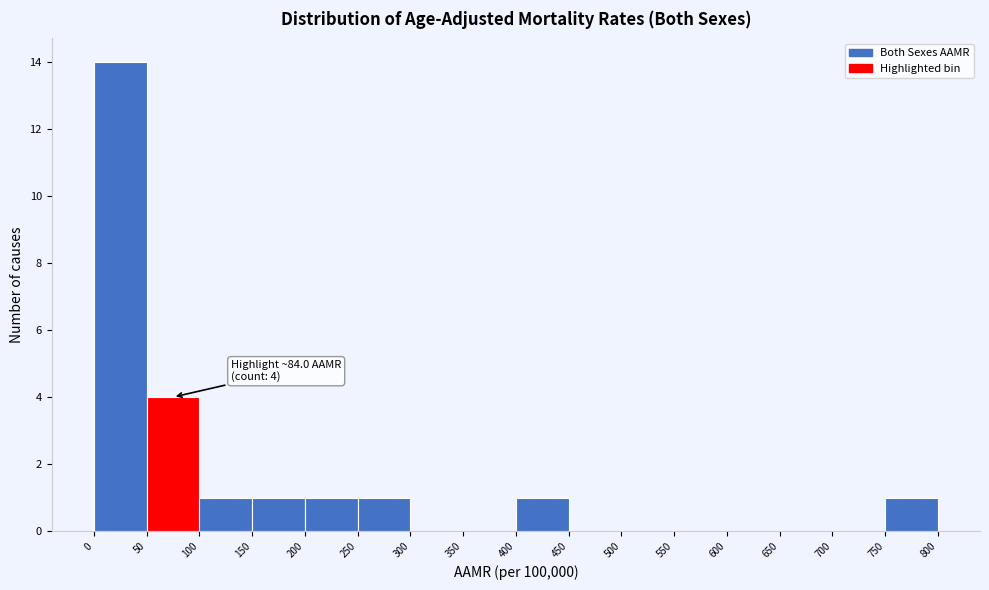

Over which range of the x-axis is the bar tallest?

0 to 50